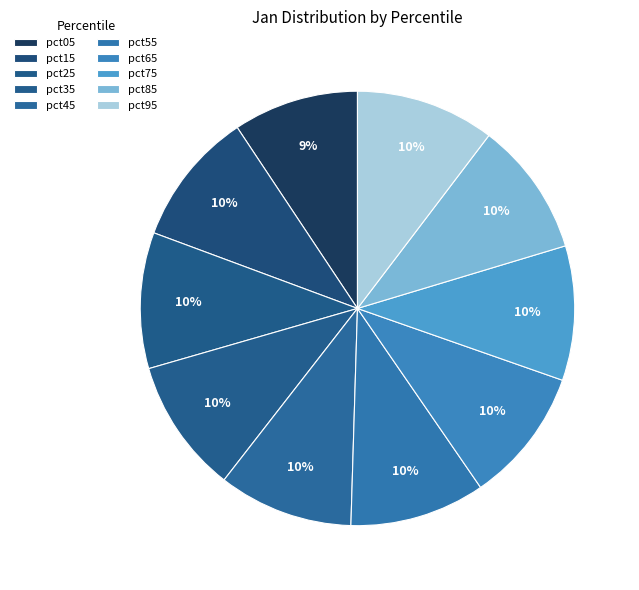

Between pct45 and pct65, which is larger?

pct65